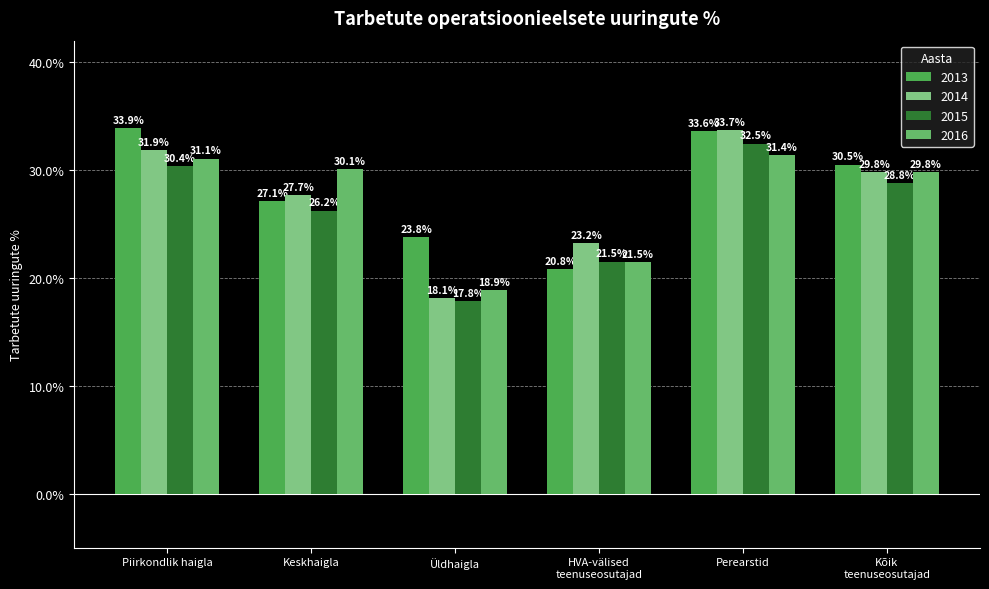

Count the number of categories in the chart.

6